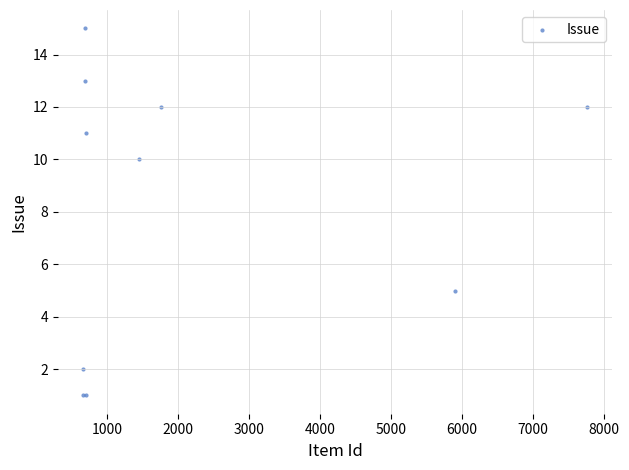

What Y value in the scatter plot is closest to 8?

10